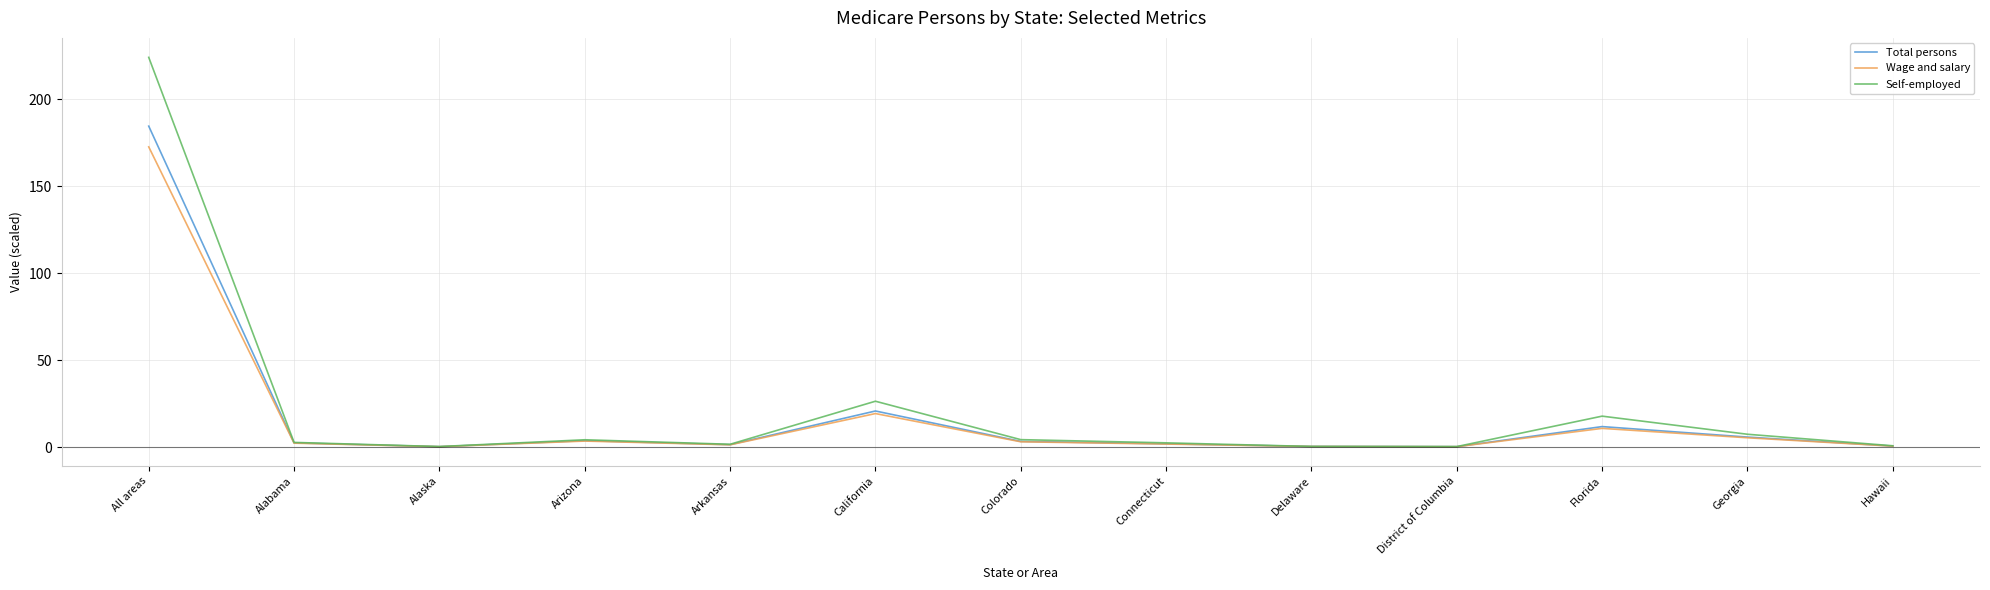

What are all the series names shown in the legend?

Total persons, Wage and salary, Self-employed